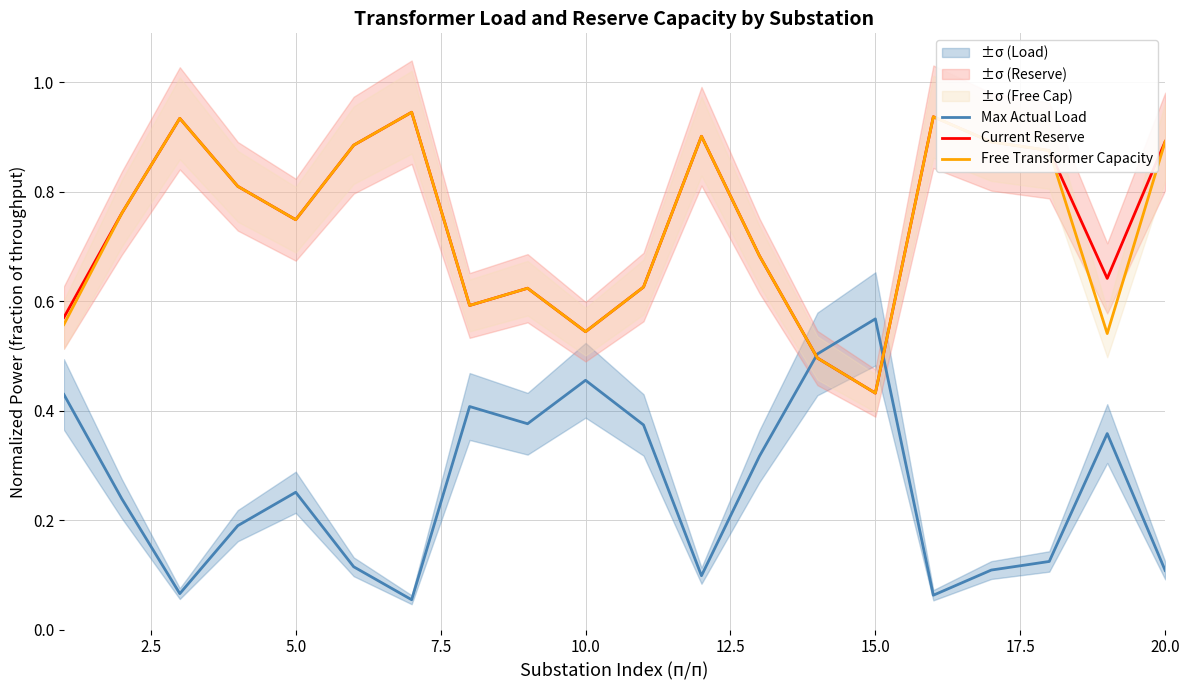

At which label is Current Reserve closest to 0?

15.0